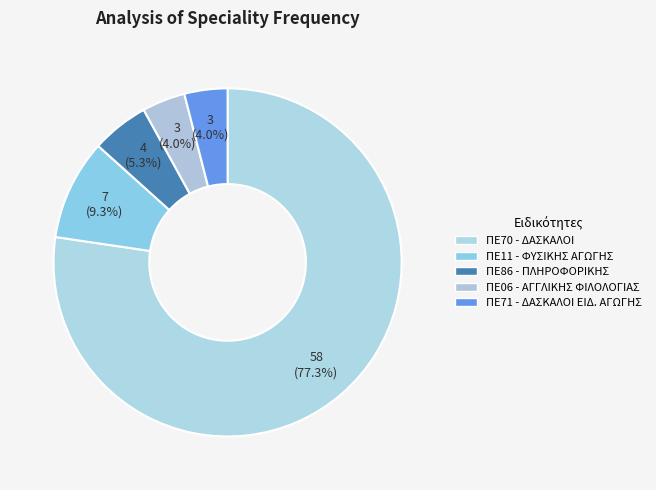

Count the number of slices in the pie.

5